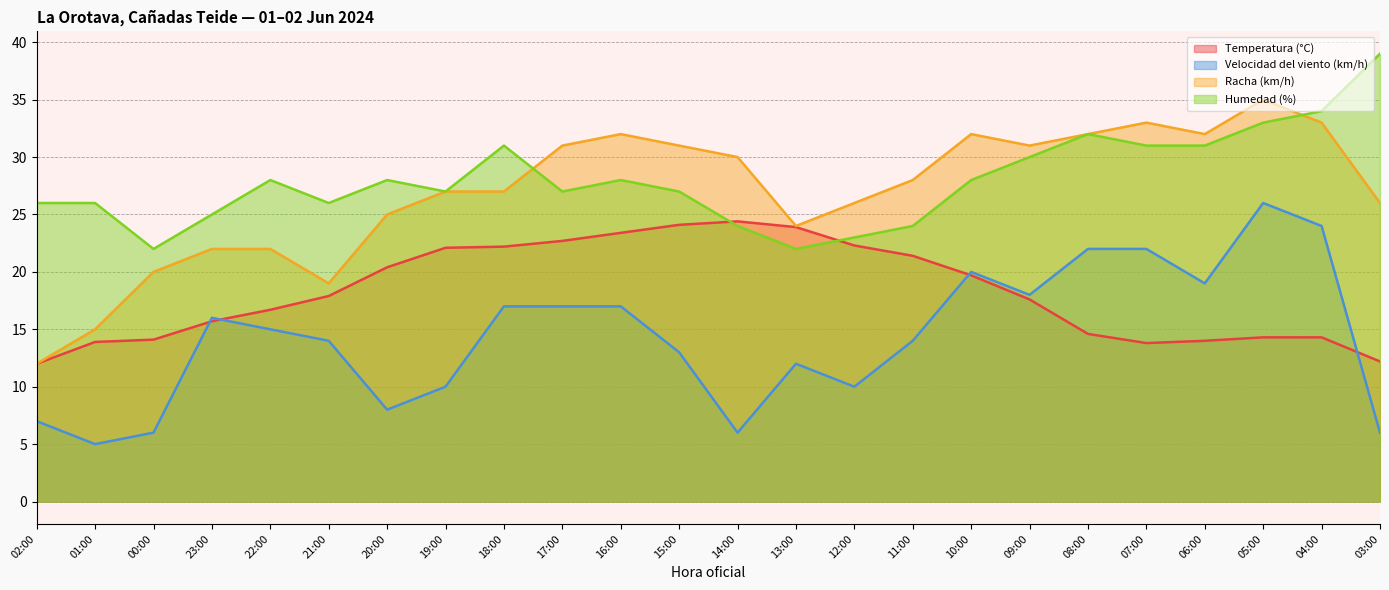

What is the lowest value of the Temperatura (°C) series?

12.0